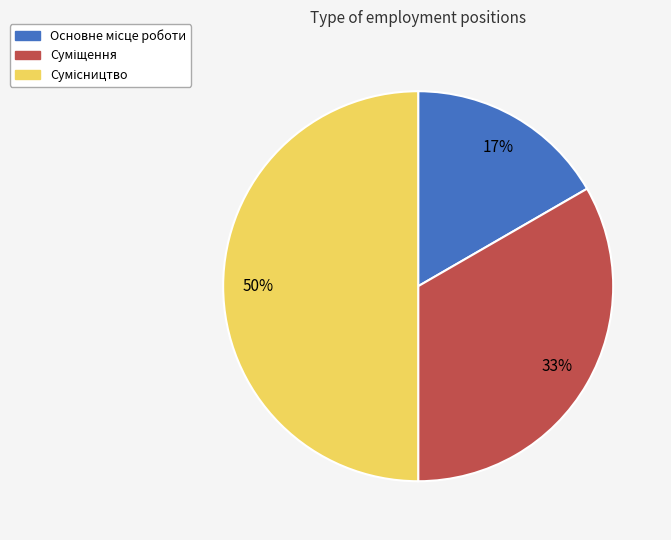

To the nearest percent, what is the difference between the largest and smallest slice percentages?

33%